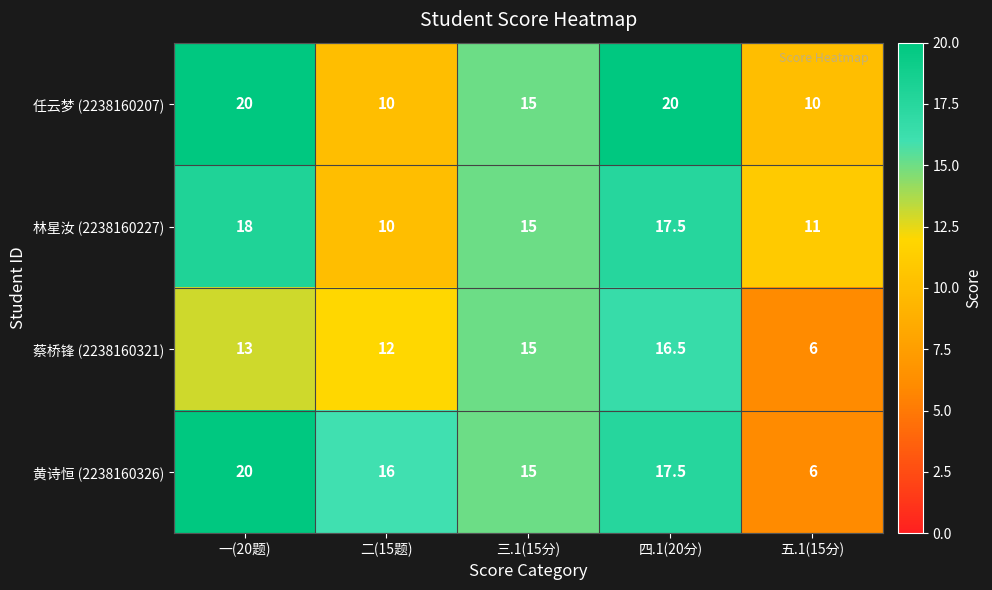

Count the number of categories in the chart.

5